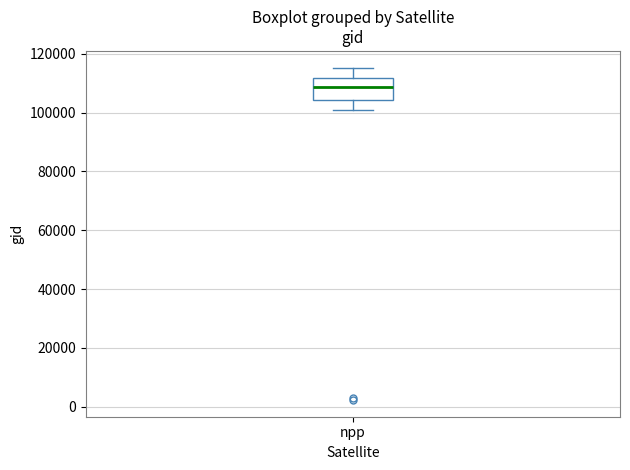

Where is the upper edge of the box for npp on the y-axis? The values are not printed on the chart, so give them approximately, as read against the axis.

112000